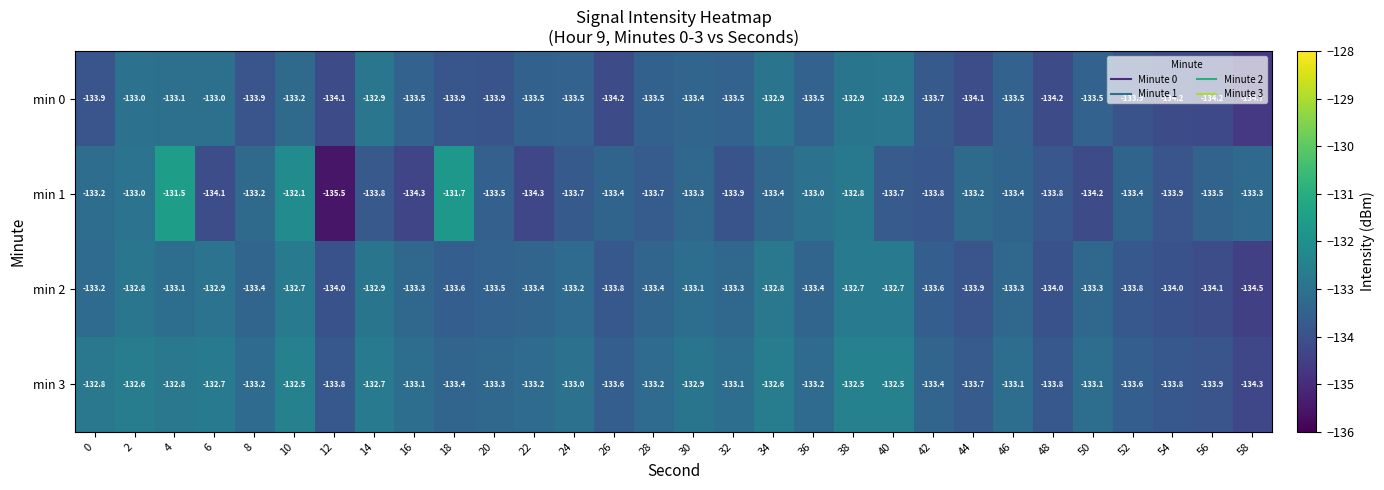

Between 6 and 58, which series saw the biggest shift?

min 0